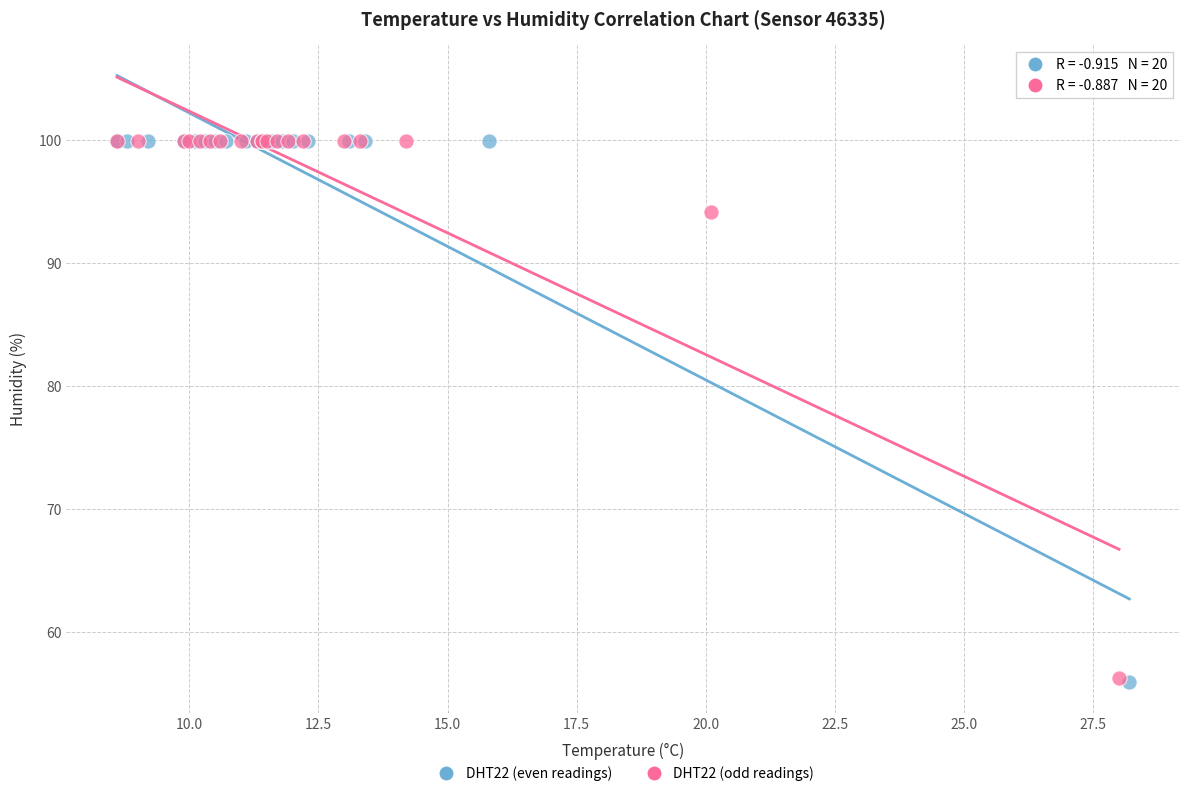

Which series has the largest Y range (max minus min)?

DHT22 (even readings)